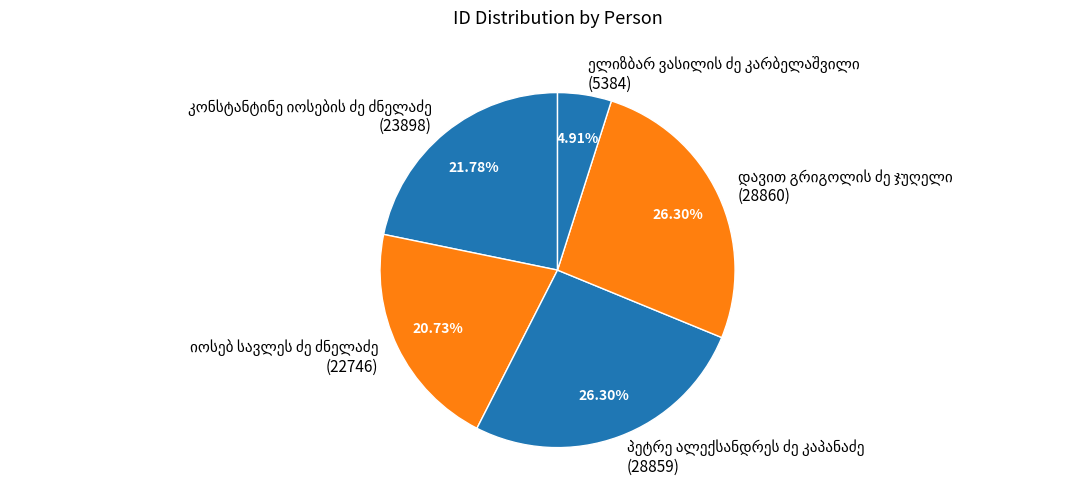

Is there a majority slice in this chart?

No